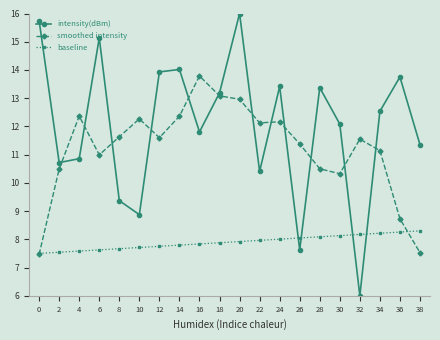

List the series in order of their peak value, lowest first.

baseline, smoothed intensity, intensity(dBm)